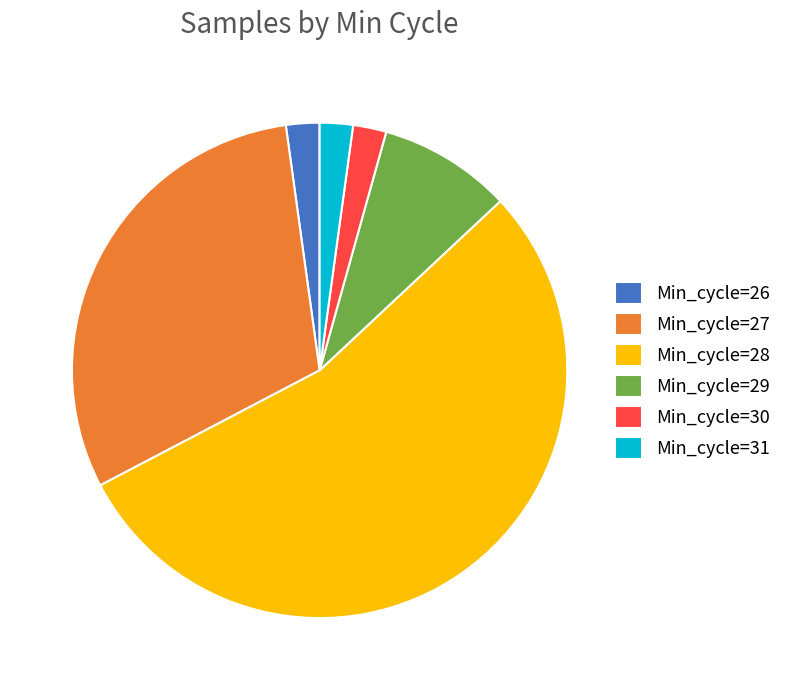

What is the largest slice in the pie chart?

Min_cycle=28